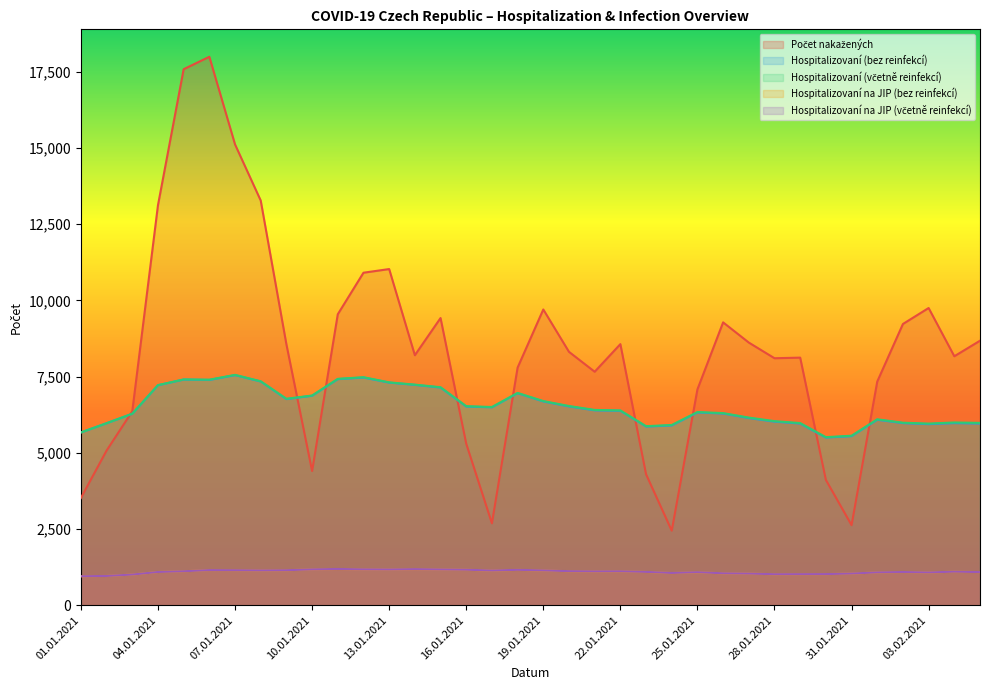

What is the label of the 25th point from the right?

12.01.2021